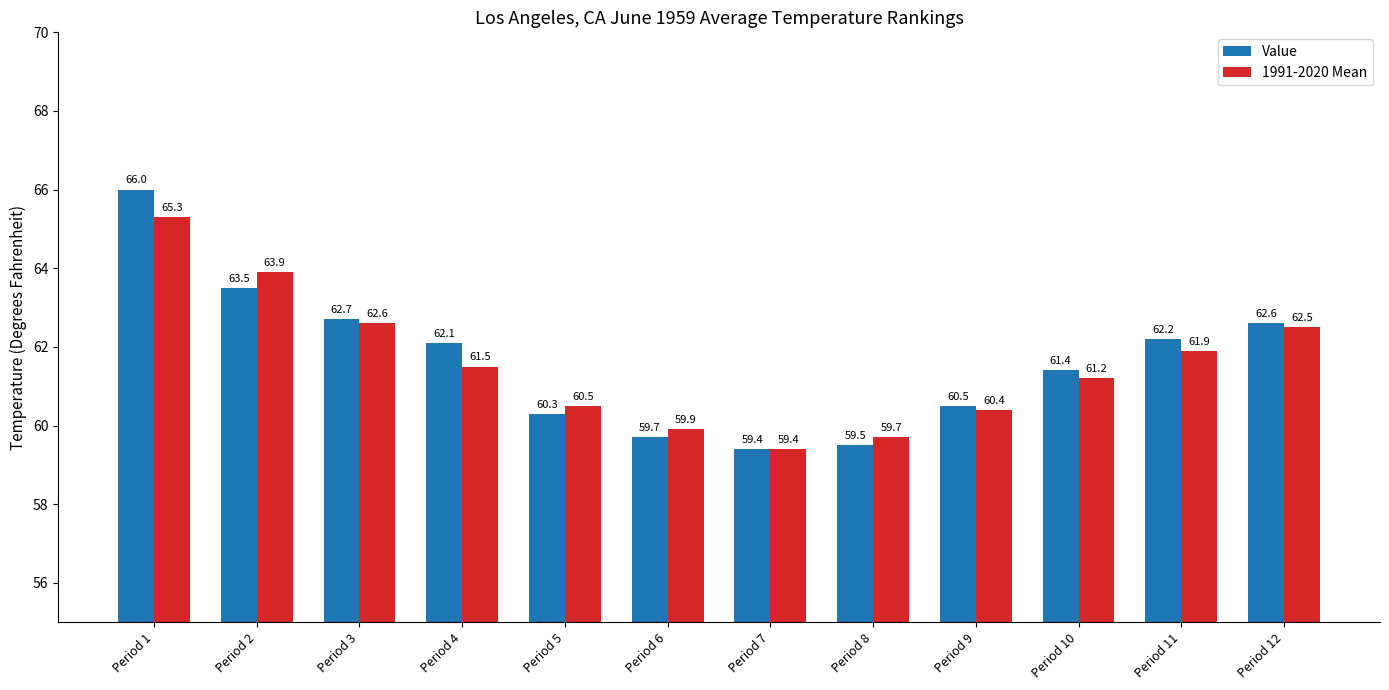

Is the value of Value at Period 5 greater than the value of 1991-2020 Mean at Period 2?

No